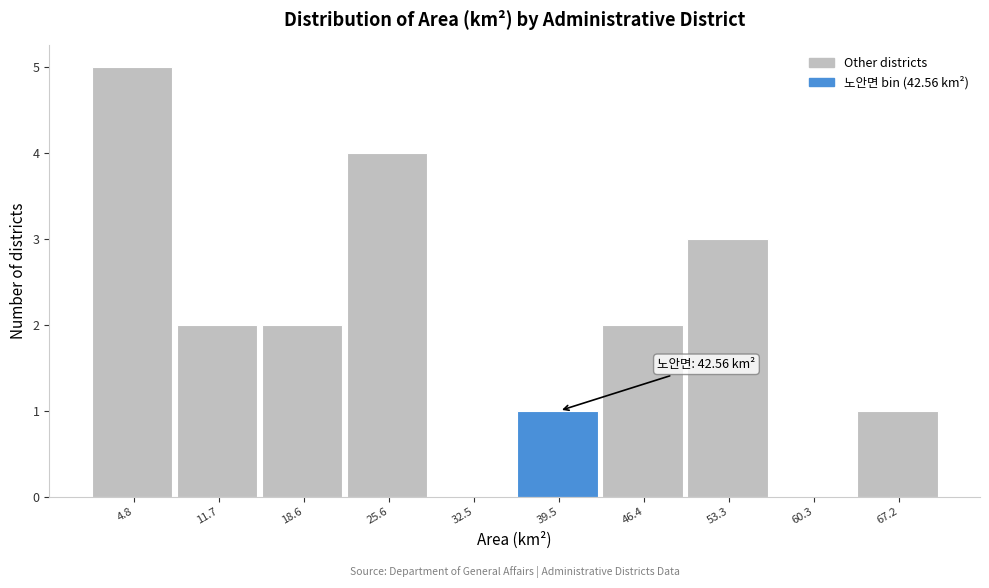

Reading left to right, extract all data points from this chart.

4.8=5	11.7=2	18.6=2	25.6=4	32.5=0	39.5=1	46.4=2	53.3=3	60.3=0	67.2=1